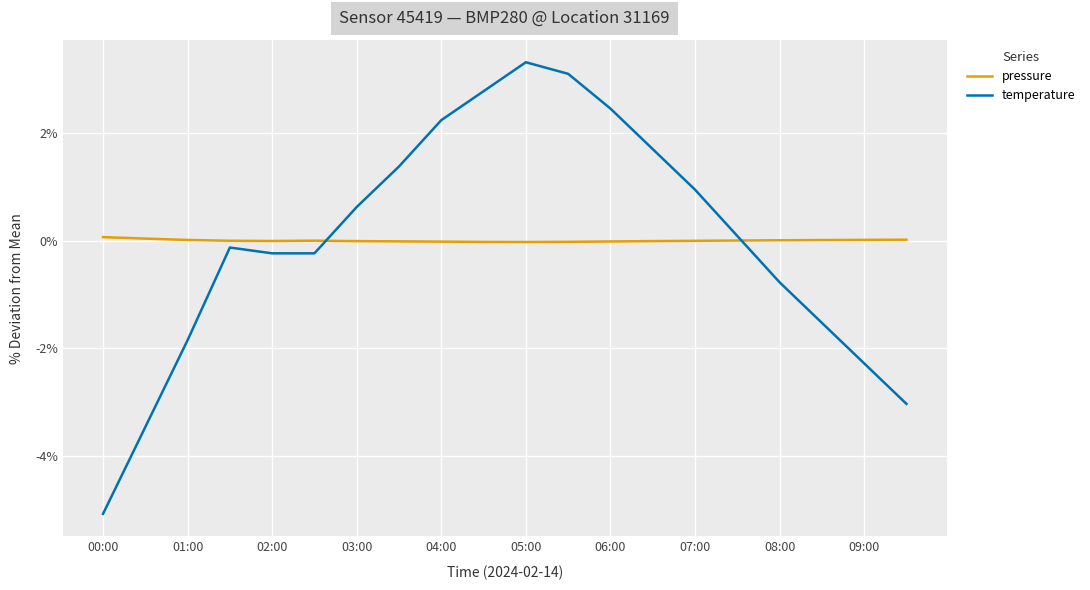

What is the maximum value shown in the chart?

3.3